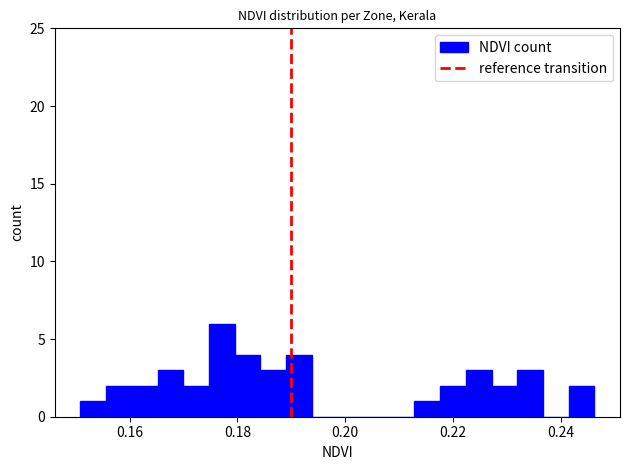

Read against the x-axis, roughly where is the centre of the tallest bar?

0.178